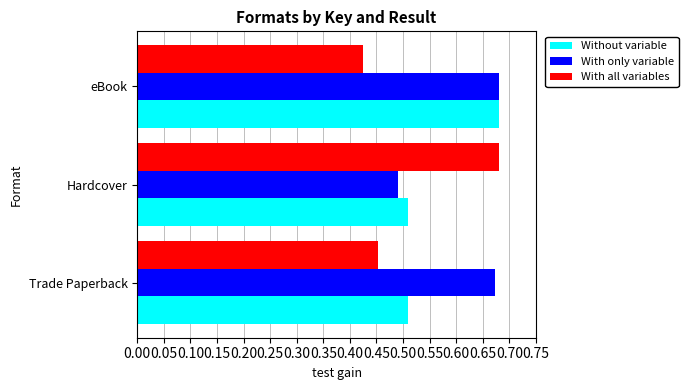

At which label does Without variable reach its peak?

eBook